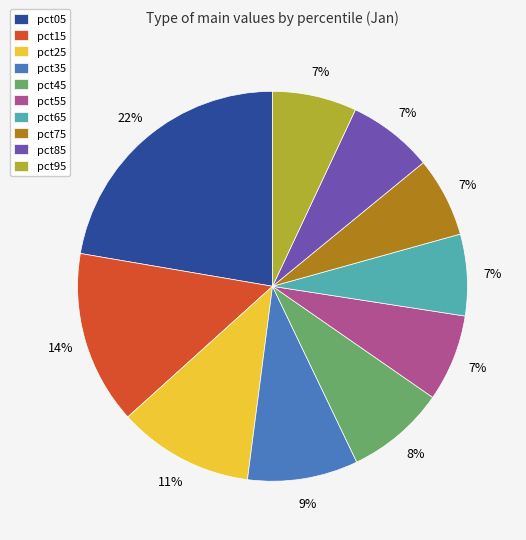

Combined, do pct75 and pct45 account for over 50%?

No